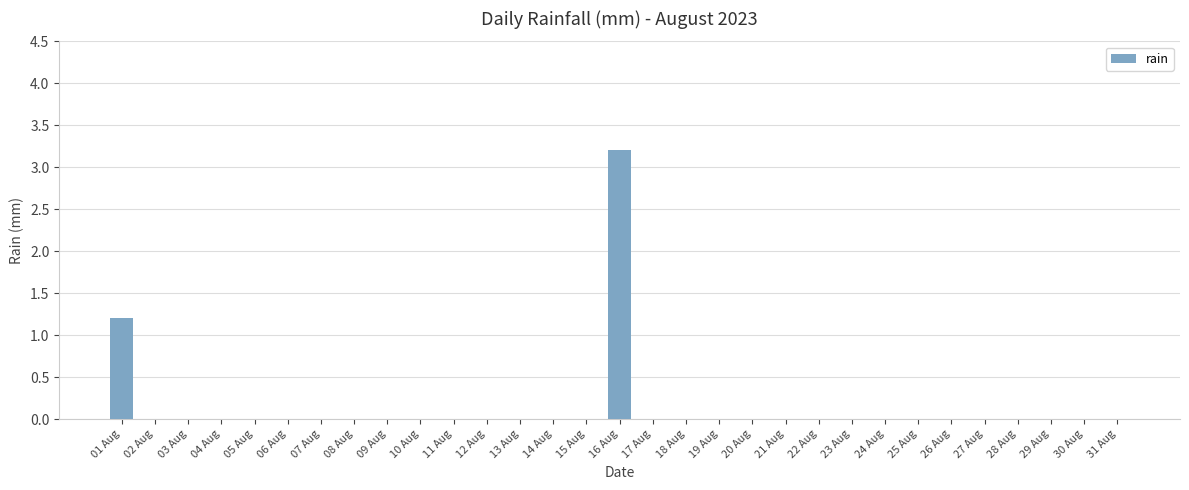

What is the sum of all values?

4.4